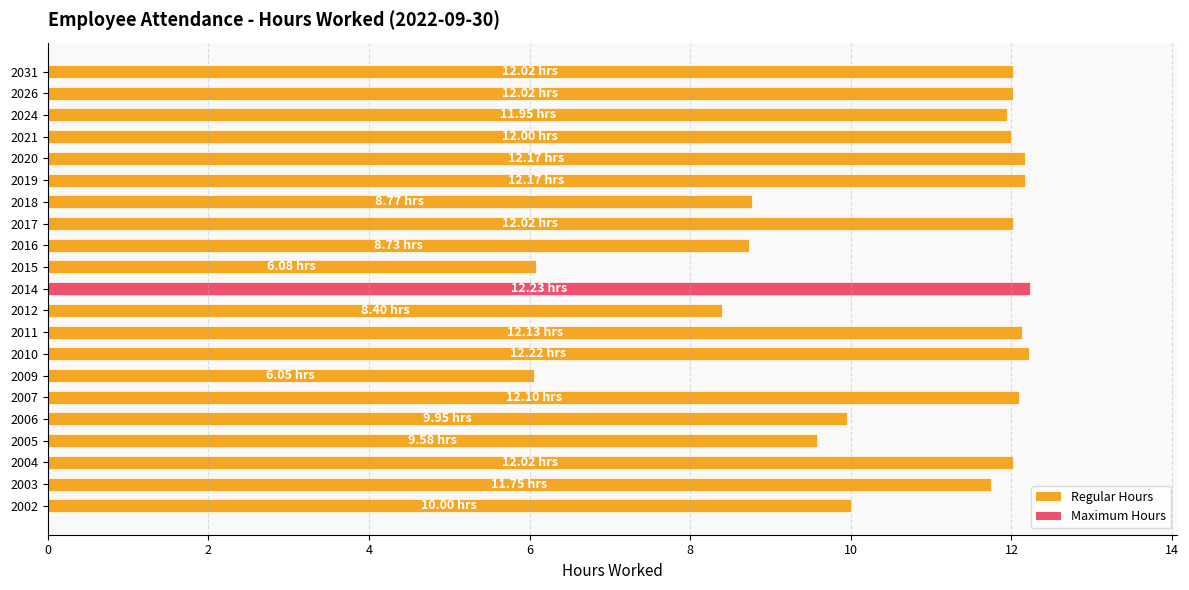

Count the number of categories in the chart.

21